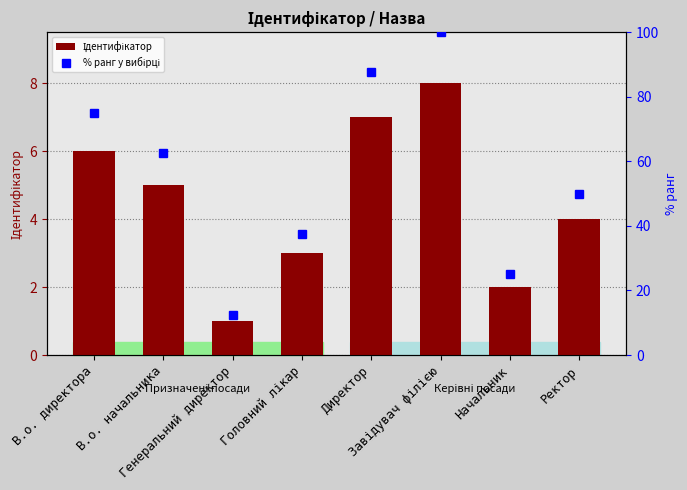

List the series in order of their overall mean, highest first.

% ранг у вибірці, Ідентифікатор